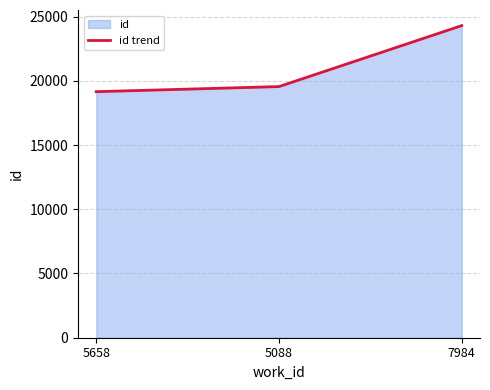

How many data points are above 19550?

1